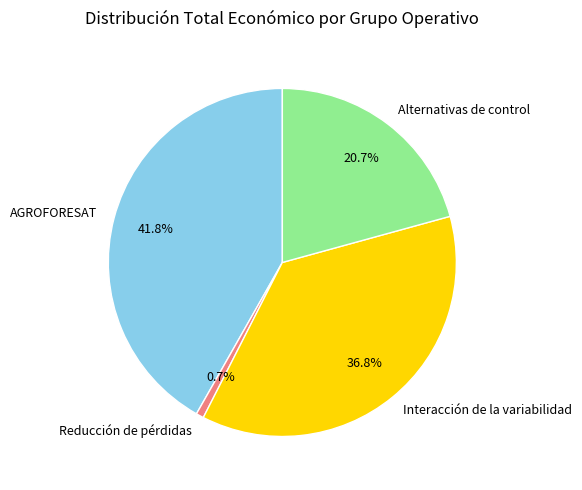

What percentage is the Alternativas de control slice, to the nearest percent?

21%